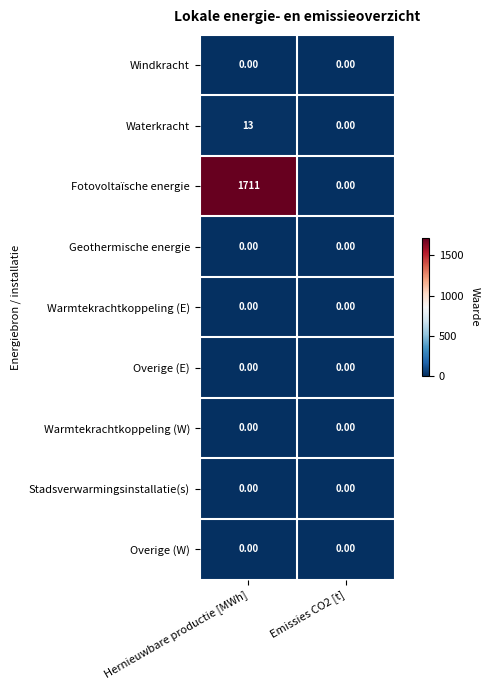

At which category is the sum across all series the highest?

Hernieuwbare productie [MWh]